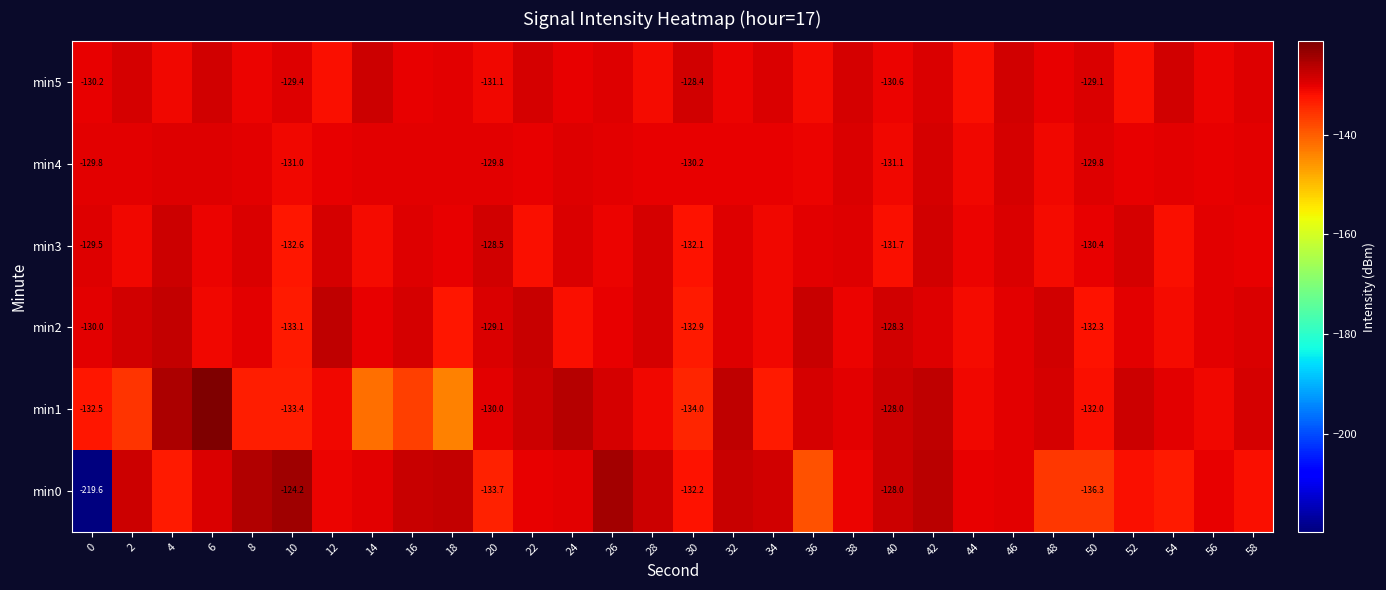

What is the greatest value displayed?

-121.3